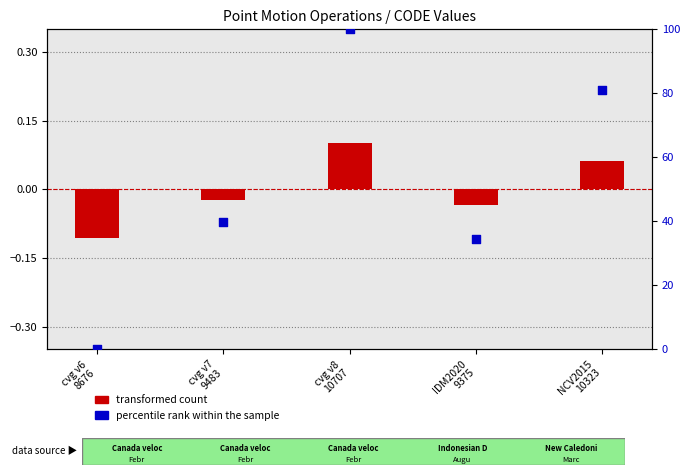

What is the total value across all series at cvg v8
10707?

100.1